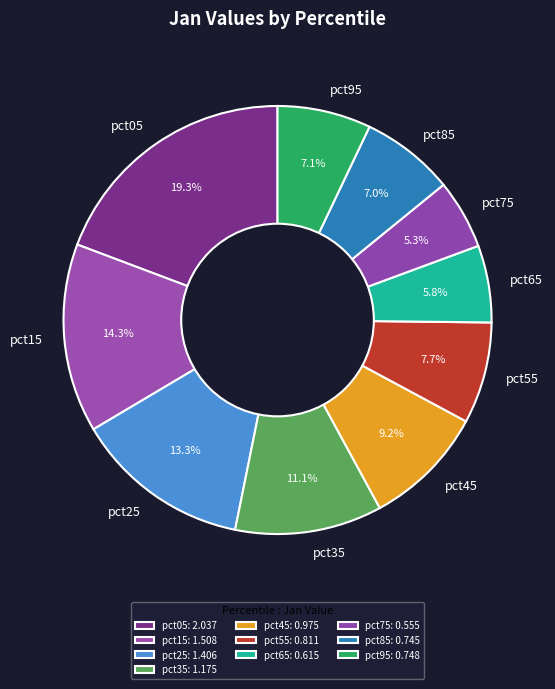

Is there a majority slice in this chart?

No